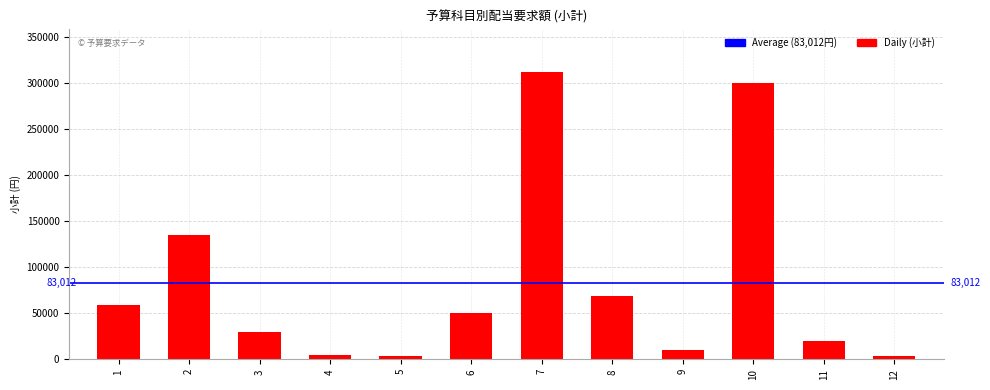

Which label corresponds to the largest value in the chart?

7